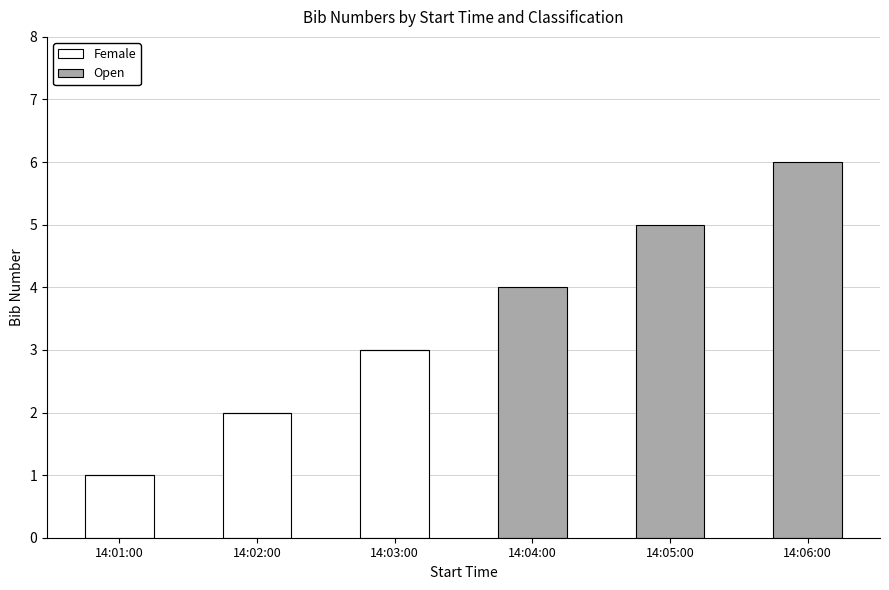

True or false: Female has a value of 4 at 14:03:00.

False